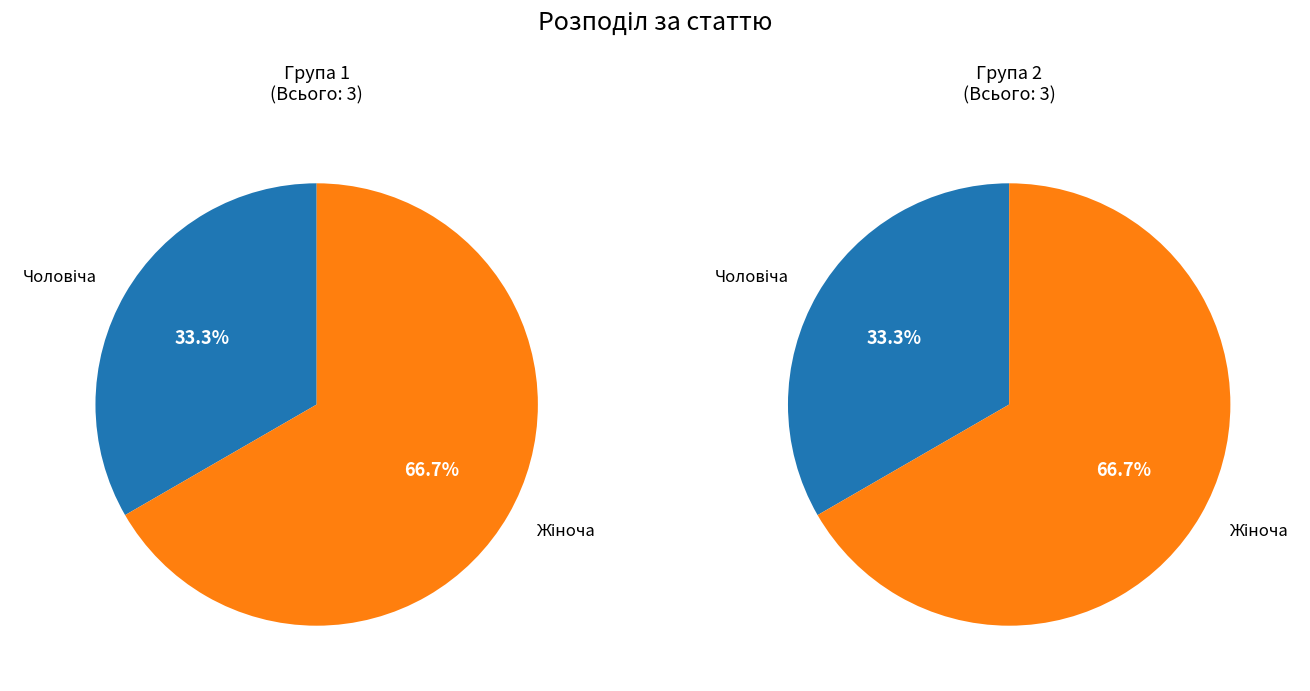

To the nearest percent, what is the difference between the Жіноча and Чоловіча slice percentages?

33%